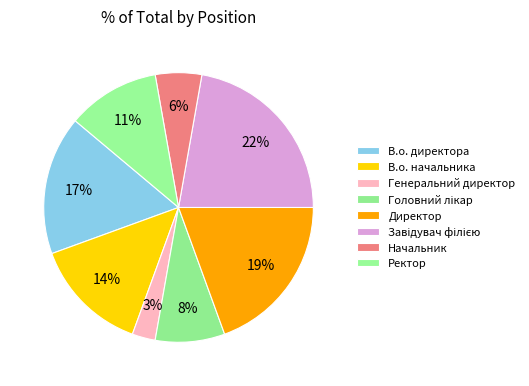

Which category has the biggest portion of the pie?

Завідувач філією